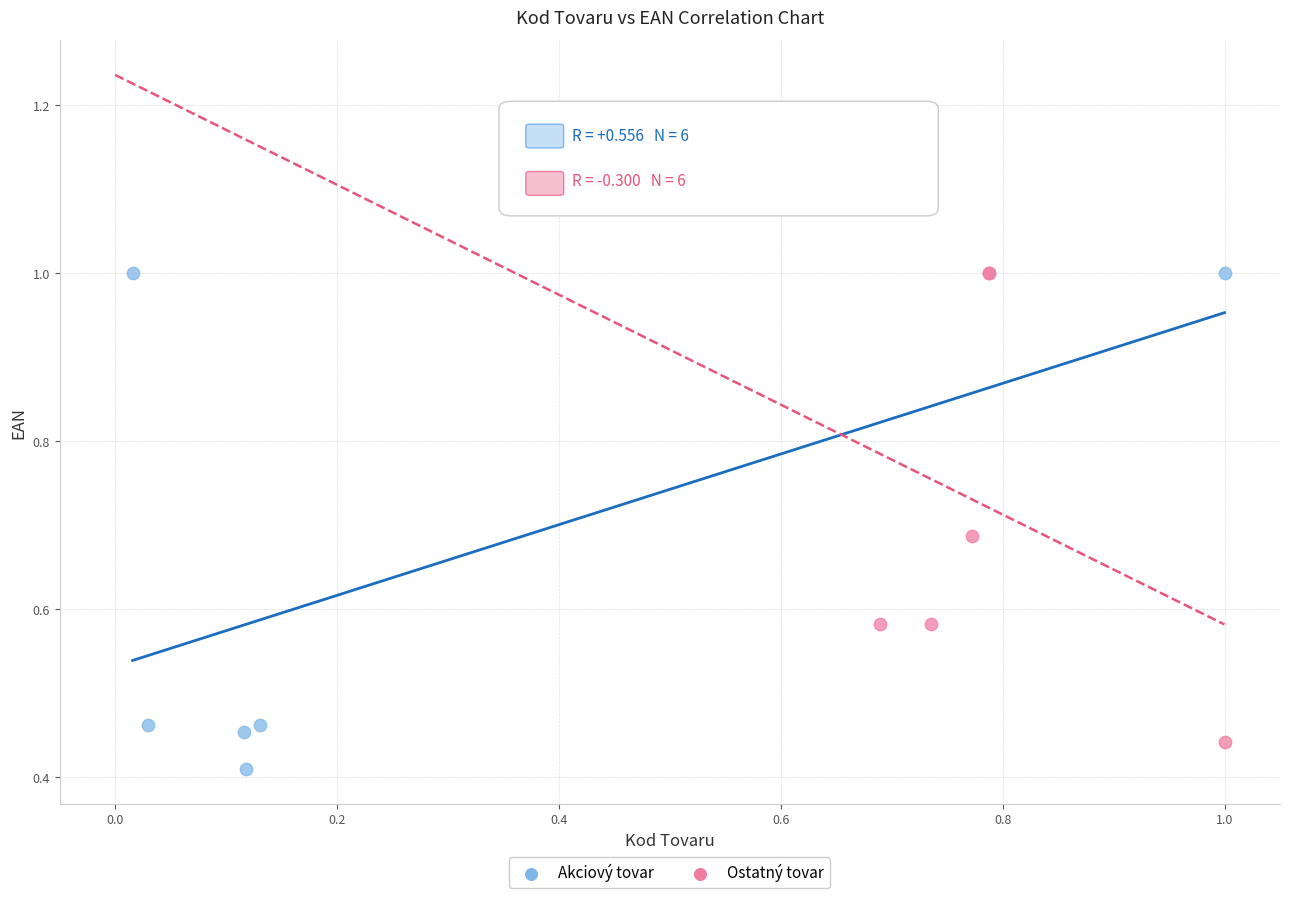

Which series contains the lowest Y value?

Akciový tovar